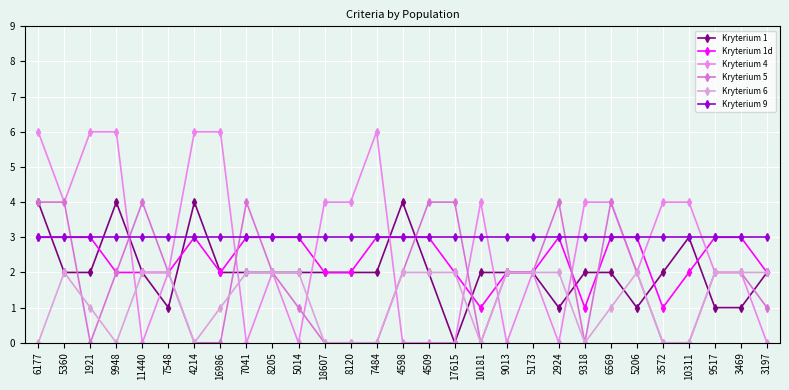

Where is Kryterium 4 nearest to the value 3?

5360